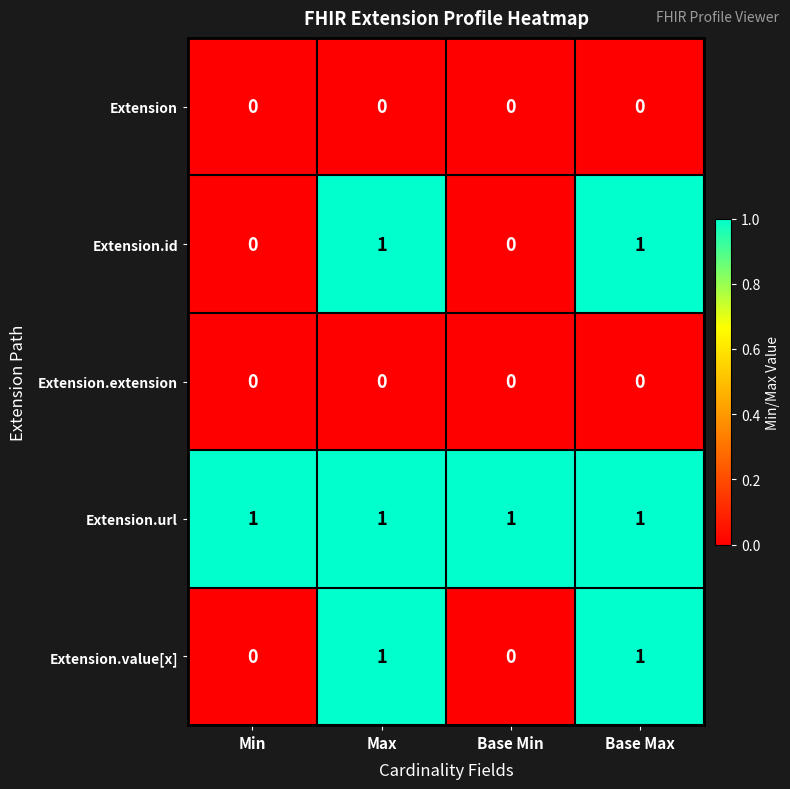

The Extension.value[x] series shows 1 at Max. True or false?

True